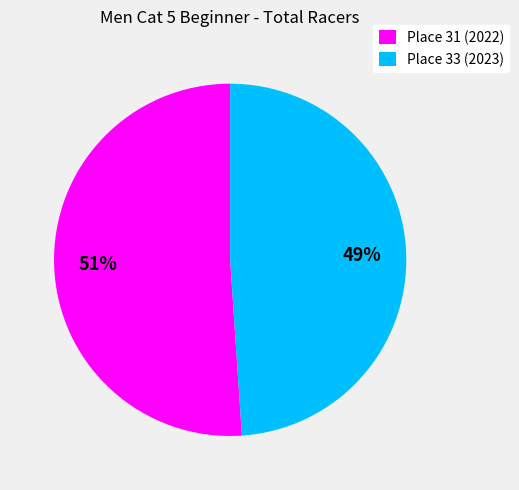

Which has a higher value, Place 33 (2023) or Place 31 (2022)?

Place 31 (2022)